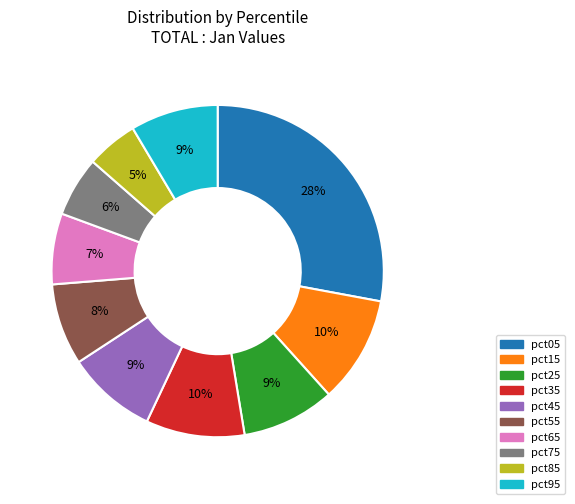

Between pct65 and pct25, which is larger?

pct25